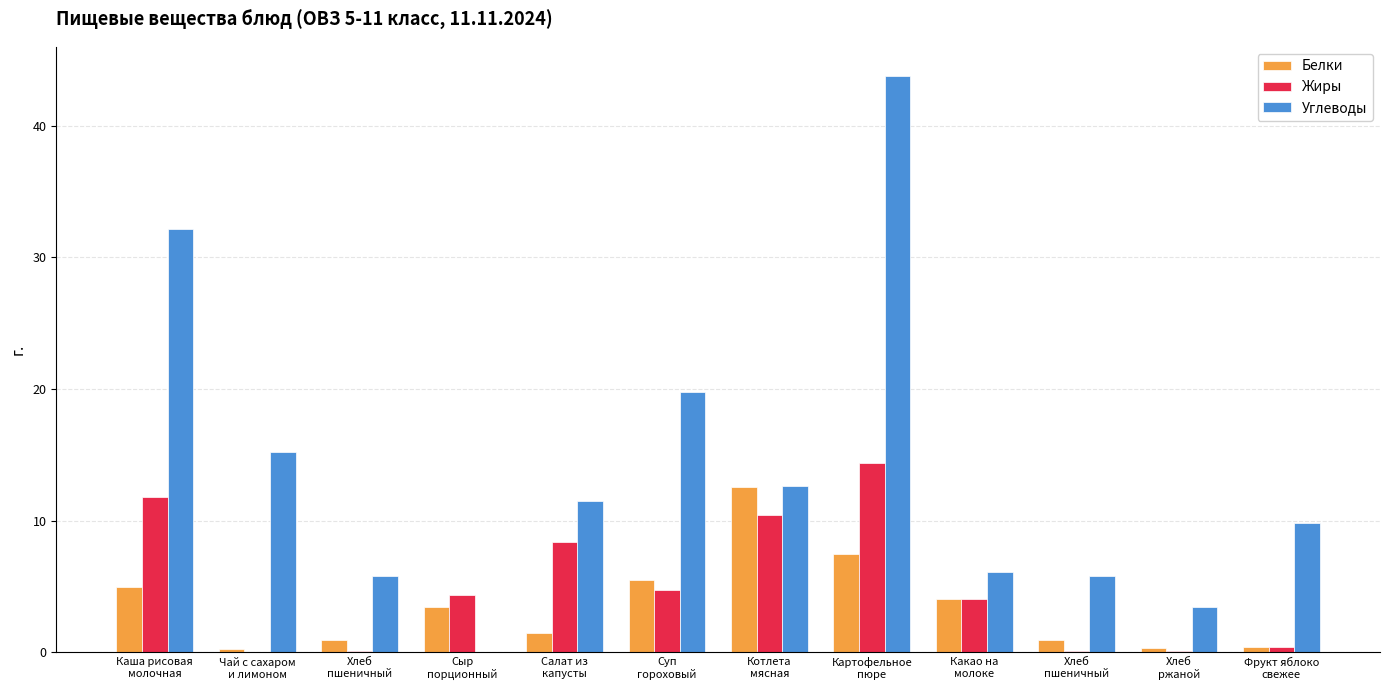

What are all the series names shown in the legend?

Белки, Жиры, Углеводы